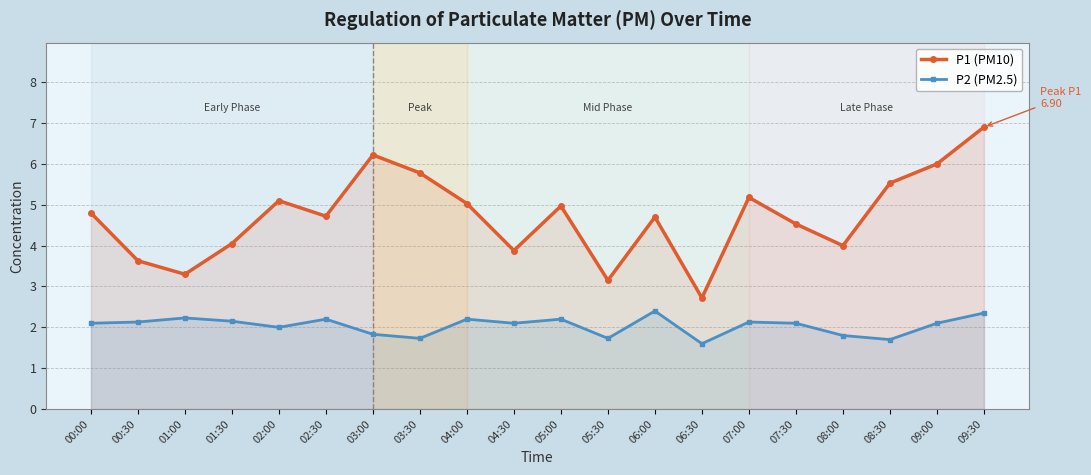

Read the P2 (PM2.5) value at 02:00.

2.0